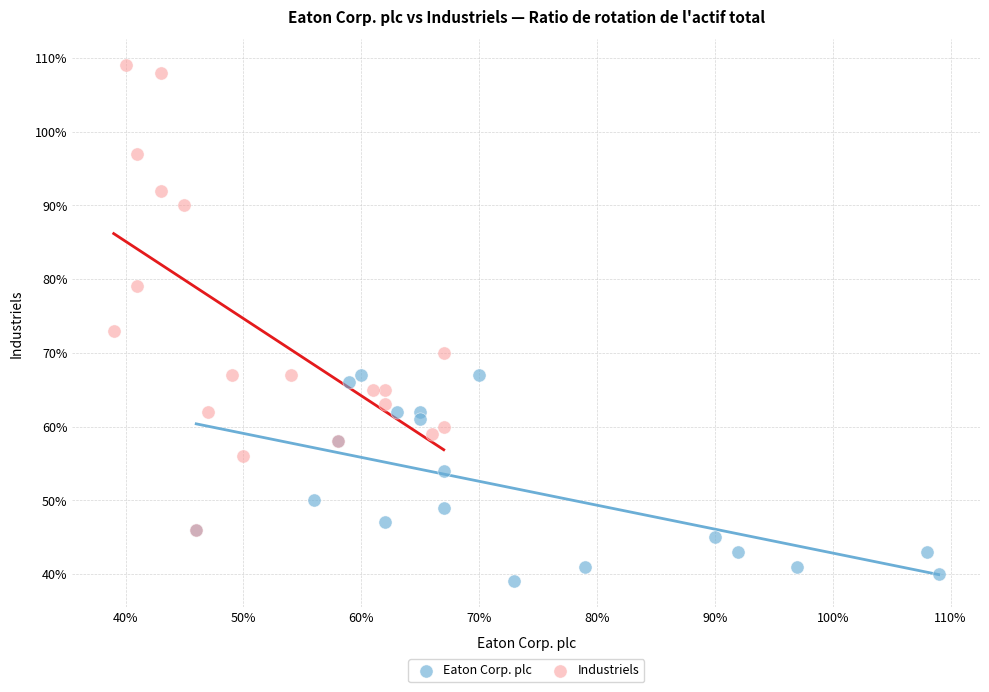

Which series has the largest Y range (max minus min)?

Industriels